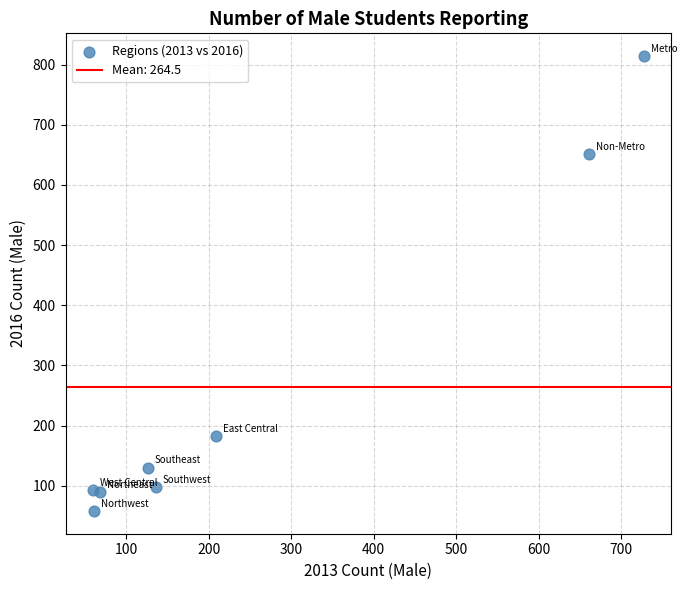

What is the range of X values (max minus min)?

667